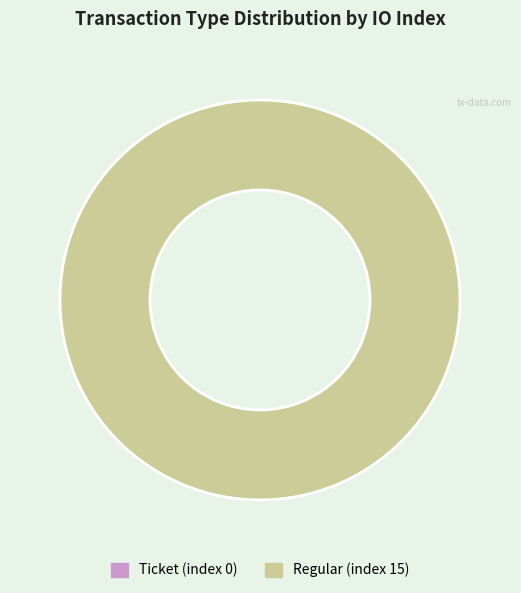

Count the number of slices in the pie.

2